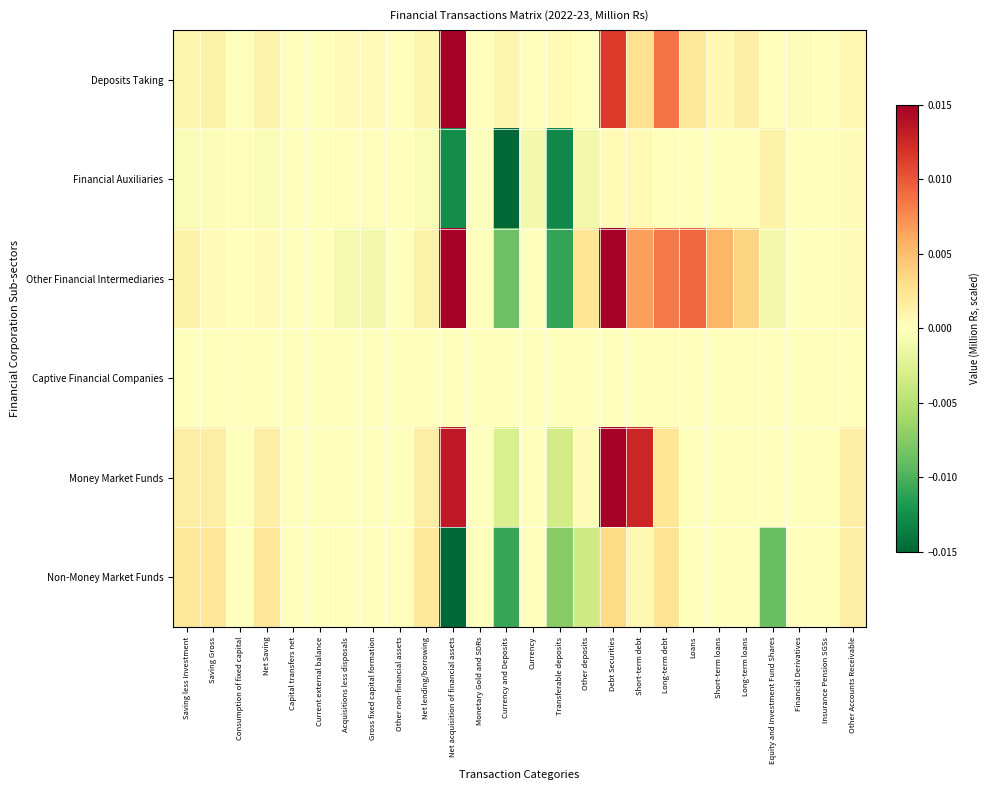

At Other deposits, list the series in order from largest to smallest.

Other Financial Intermediaries, Money Market Funds, Deposits Taking, Captive Financial Companies, Financial Auxiliaries, Non-Money Market Funds